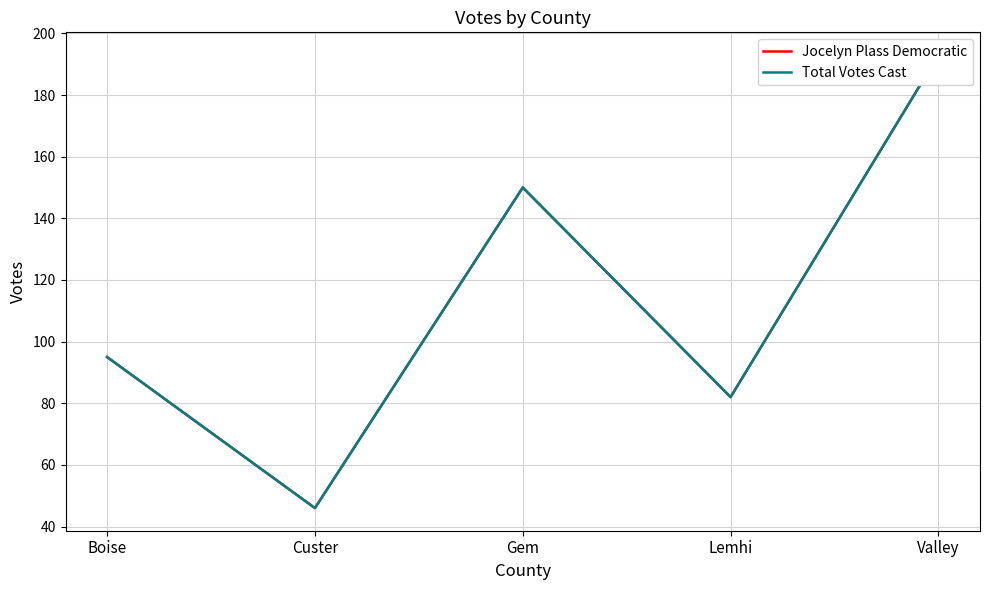

What is the greatest value displayed?

193